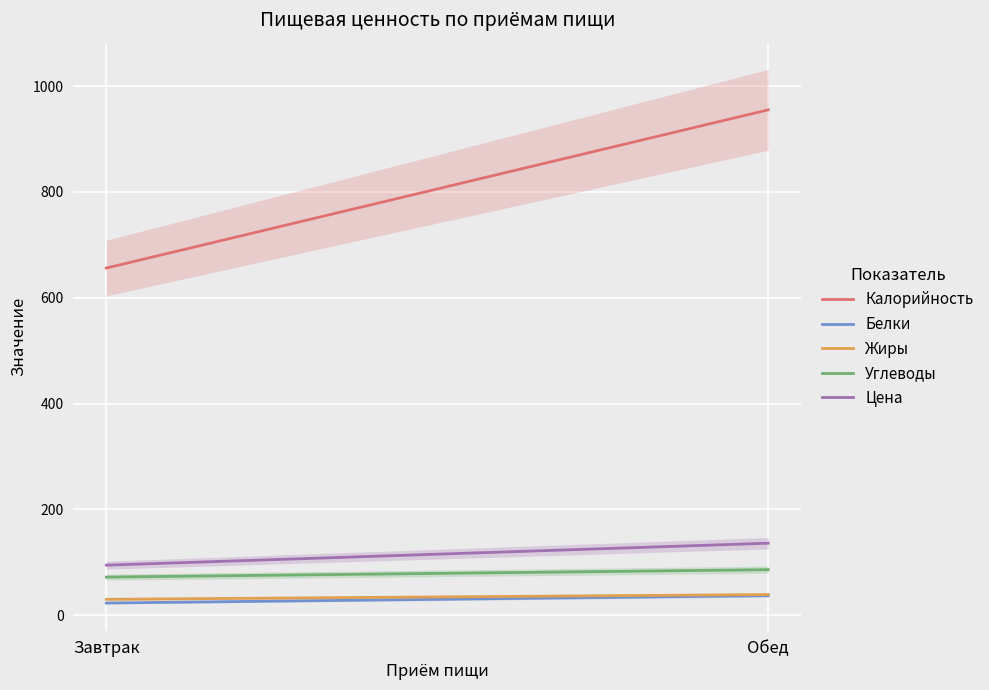

What are all the series names shown in the legend?

Калорийность, Белки, Жиры, Углеводы, Цена